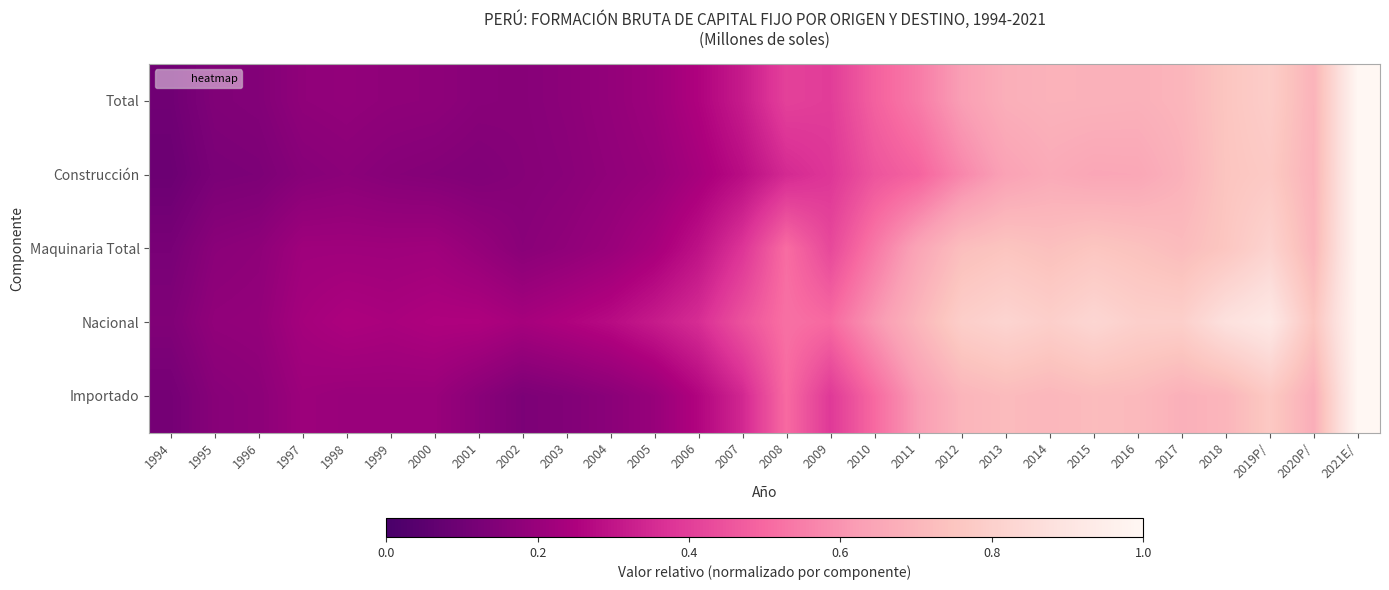

Rank the series by their maximum value, from lowest to highest.

Total, Construcción, Maquinaria Total, Nacional, Importado